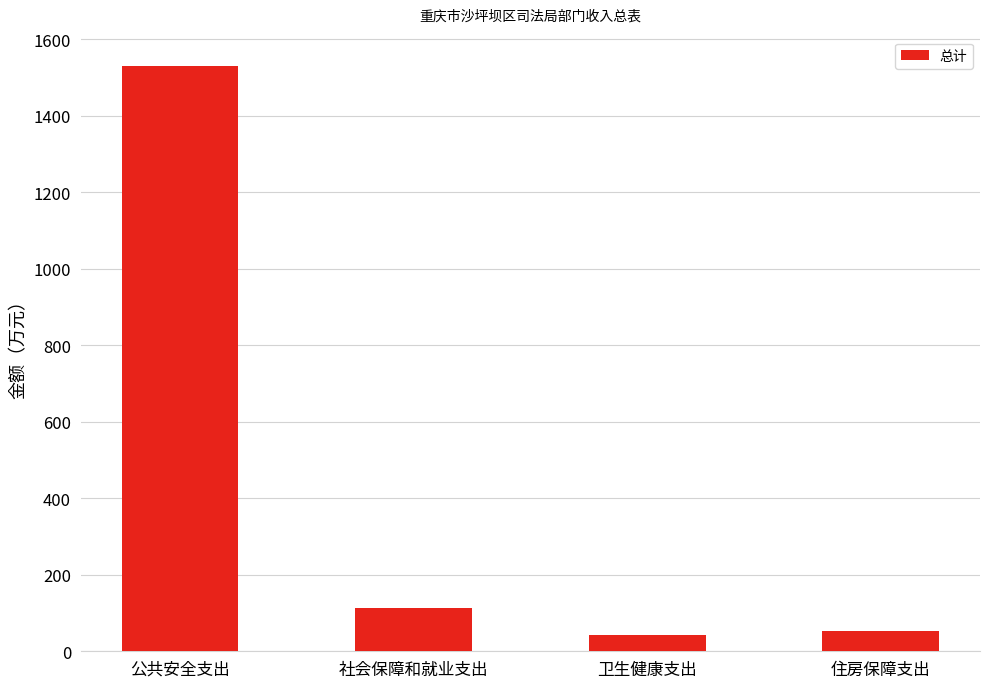

What is the minimum value shown in the chart?

43.7